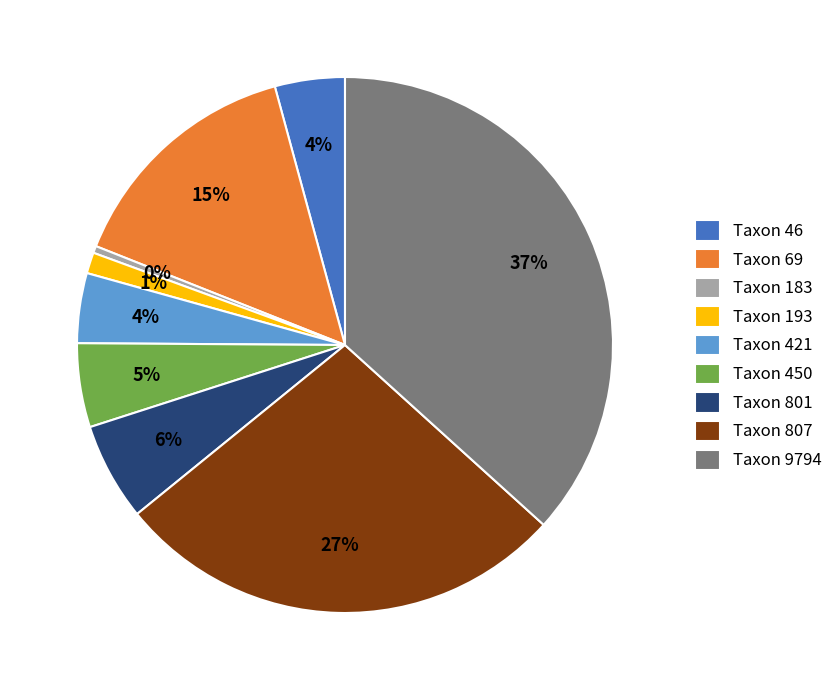

Is there any slice that represents more than half of the pie?

No